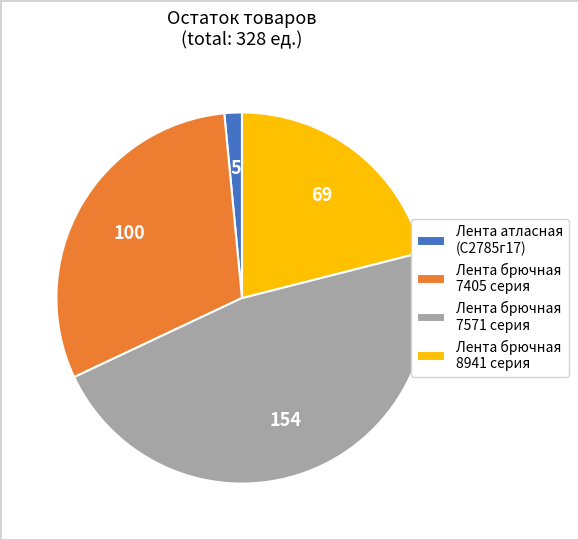

What is the largest slice in the pie chart?

Лента брючная 7571 серия